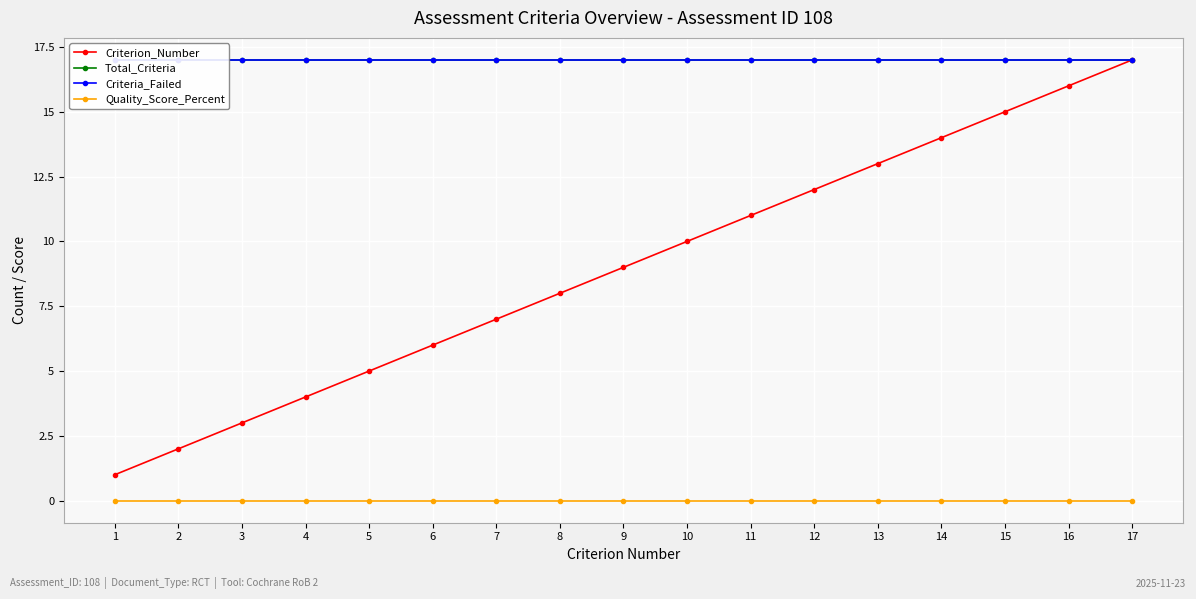

True or false: Criteria_Failed has more than 0 points higher than both neighbors.

False